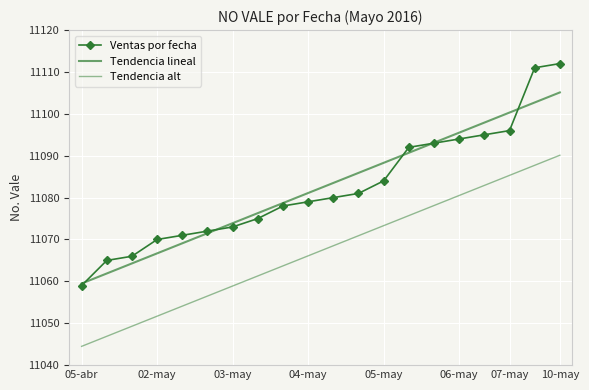

What is the value of the Ventas por fecha point at the 12th from the left?

11081.0